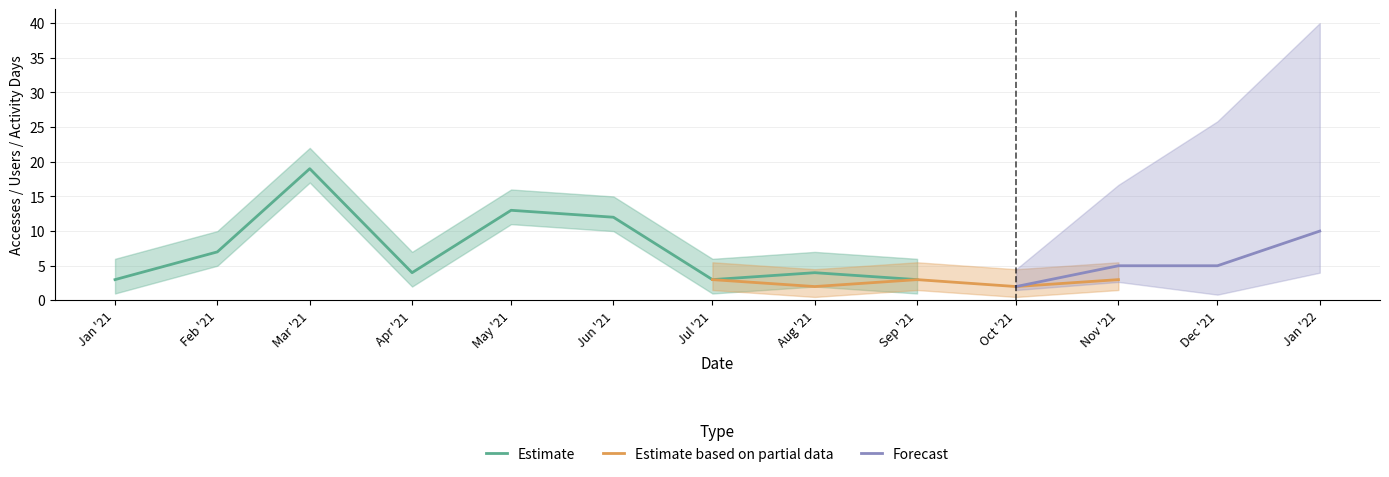

What is the average value of the Activity Days series?

5